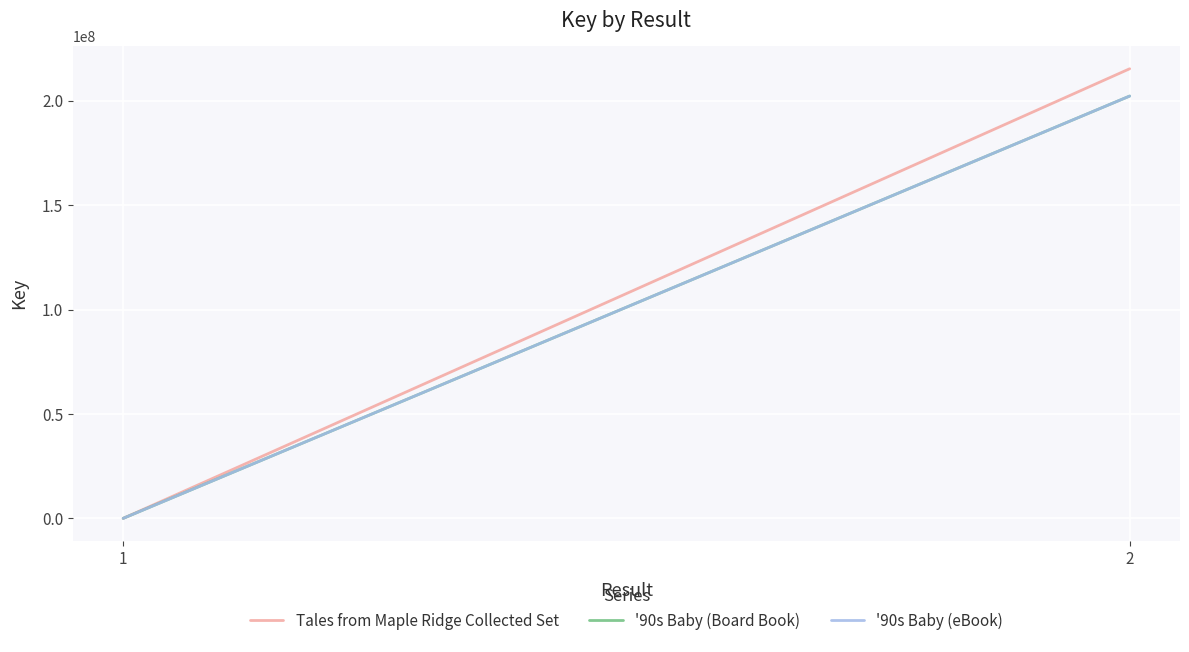

What is the difference between the maximum and minimum values in the '90s Baby (eBook) series?

202287623